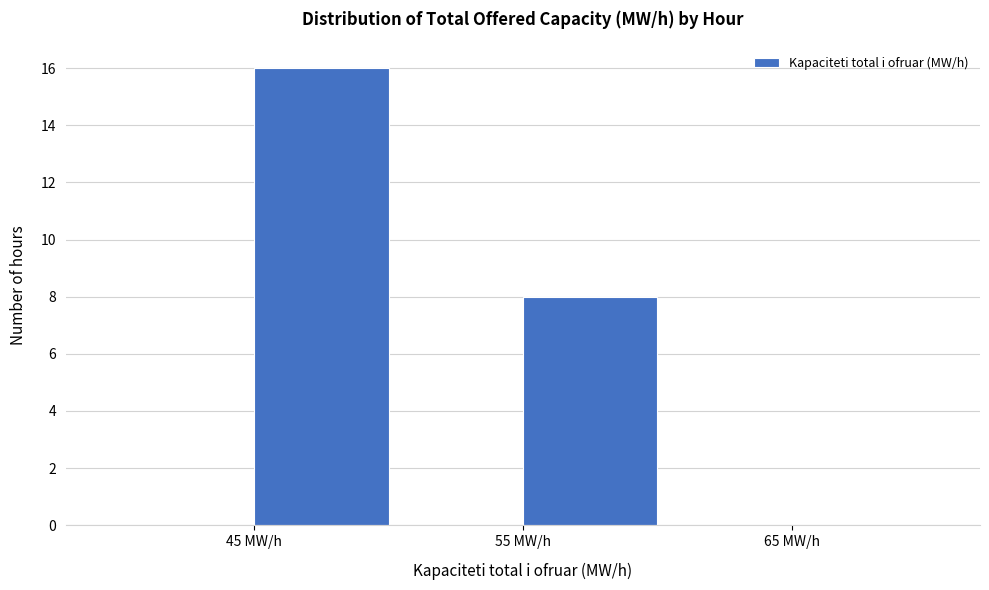

Reading left to right, transcribe this chart: for each bar, give the range it covers on the x-axis and its height. The values are not printed on the chart, so give them approximately, as read against the axis.

40 to 45: 0
45 to 50: 16
50 to 55: 0
55 to 60: 8
60 to 65: 0
65 to 70: 0